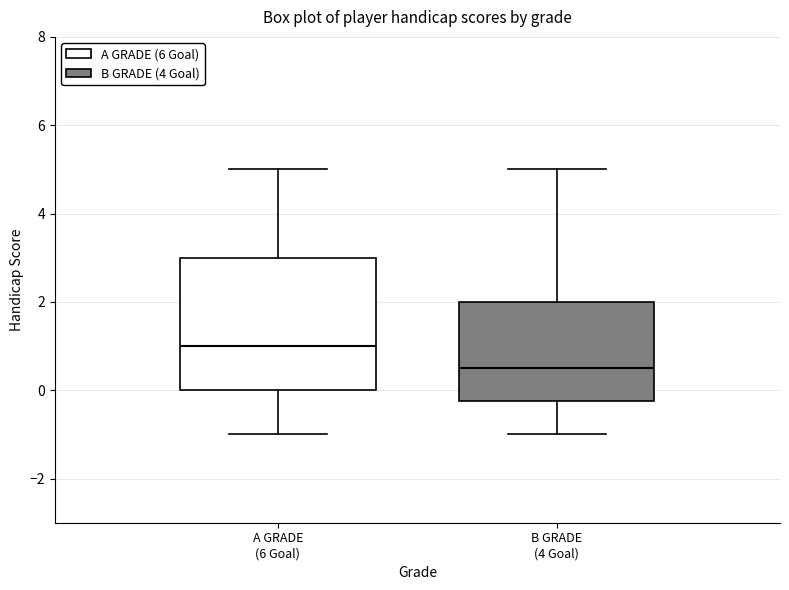

Where does the median line of the box for B GRADE (4 Goal) sit on the y-axis? The values are not printed on the chart, so give them approximately, as read against the axis.

0.6